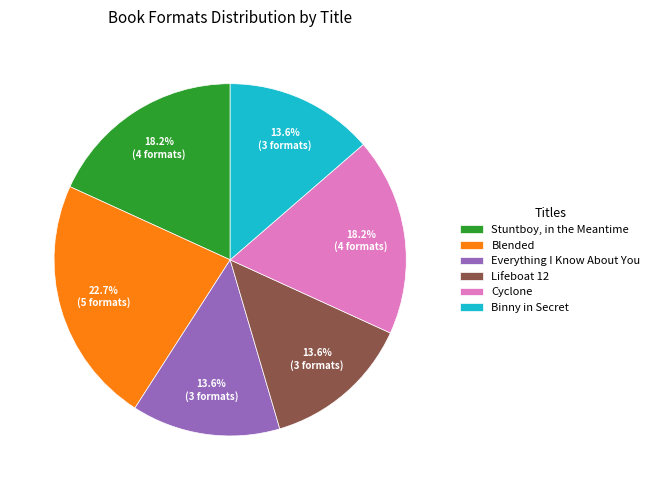

To the nearest percent, what is the combined percentage of Cyclone and Binny in Secret?

32%